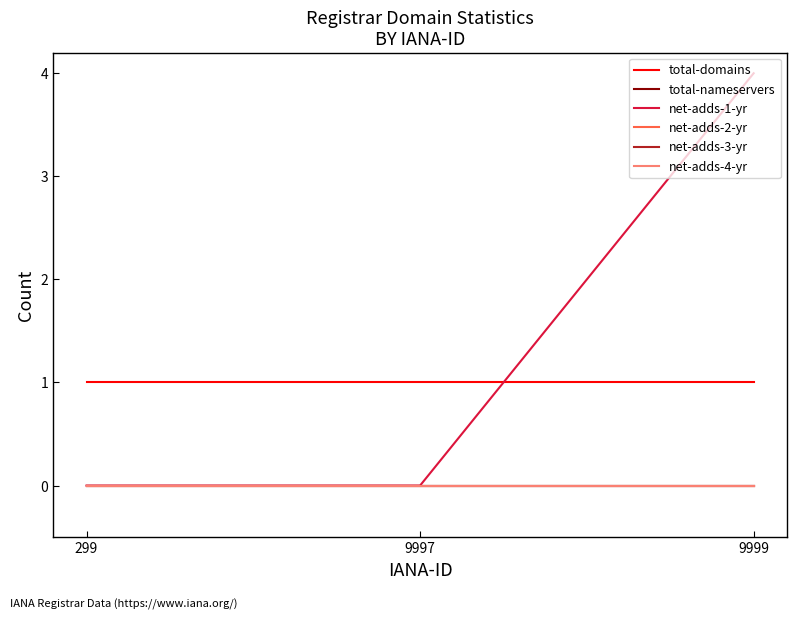

Does the chart have visible grid lines?

No